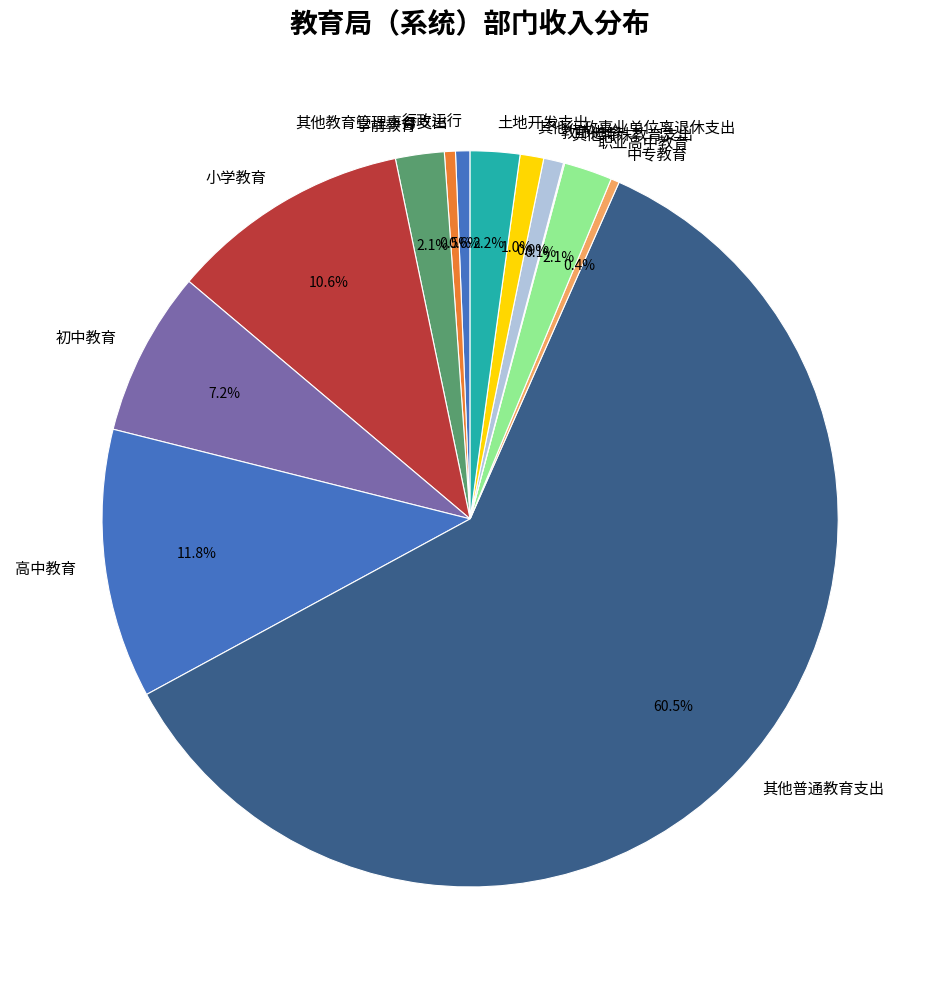

To the nearest percent, what is the average slice percentage?

8%